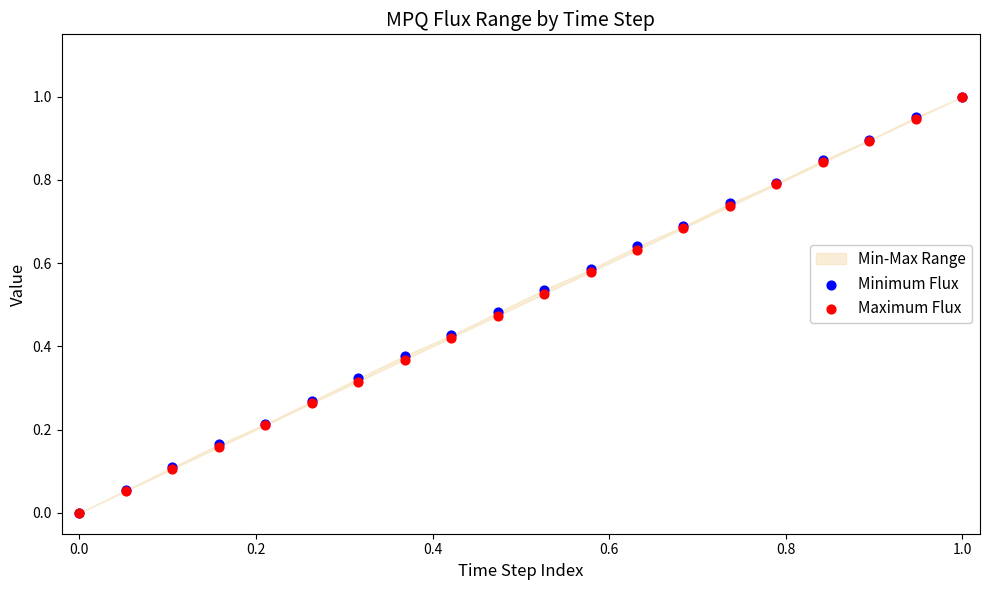

Which series reaches the minimum Y coordinate?

Minimum Flux